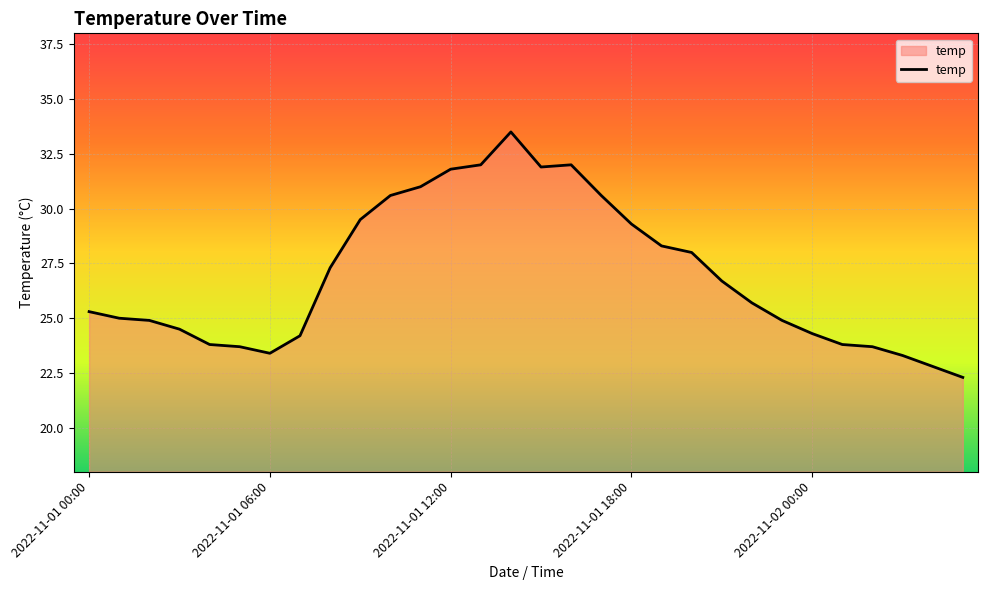

What is the maximum value shown in the chart?

33.5